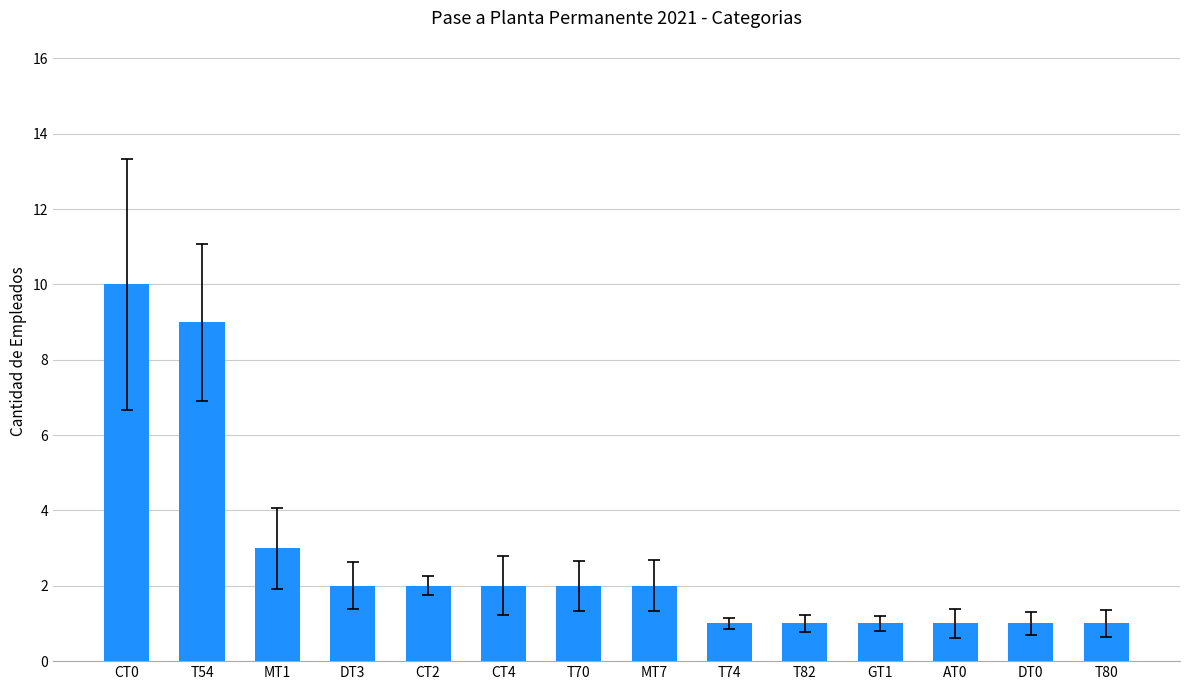

Reading right to left, list all the values displayed in this chart.

T80=1	DT0=1	AT0=1	GT1=1	T82=1	T74=1	MT7=2	T70=2	CT4=2	CT2=2	DT3=2	MT1=3	T54=9	CT0=10